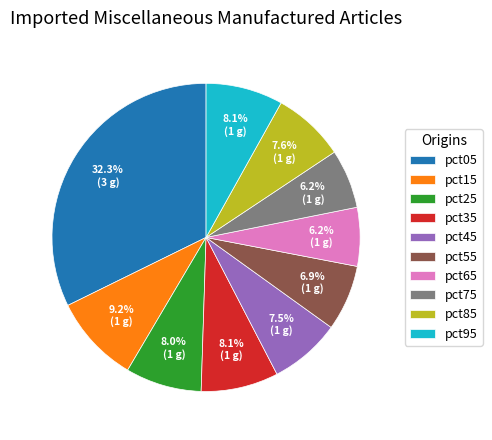

To the nearest percent, what is the difference between the largest and smallest slice percentages?

26%